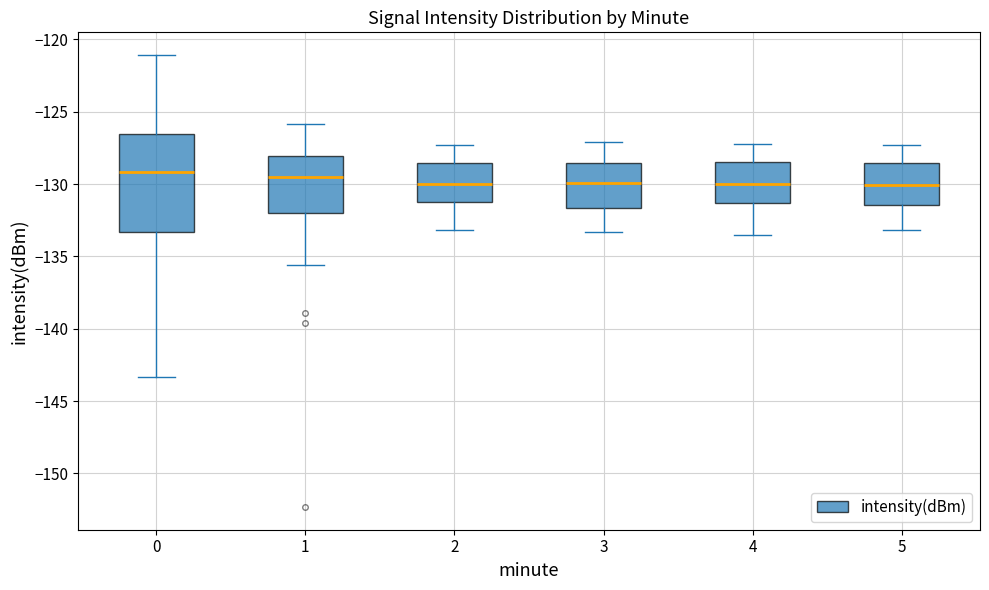

Reading left to right, transcribe this box plot: for each box, give where its median line is, the range the box spans, and where its two whiskers end, as read against the y-axis. The values are not printed on the chart, so give them approximately, as read against the axis.

0: median -129.0, box -133.5 to -126.5, whiskers -143.5 to -121.0
1: median -129.5, box -132.0 to -128.0, whiskers -135.5 to -126.0
2: median -130.0, box -131.0 to -128.5, whiskers -133.0 to -127.5
3: median -130.0, box -131.5 to -128.5, whiskers -133.5 to -127.0
4: median -130.0, box -131.5 to -128.5, whiskers -133.5 to -127.0
5: median -130.0, box -131.5 to -128.5, whiskers -133.0 to -127.5